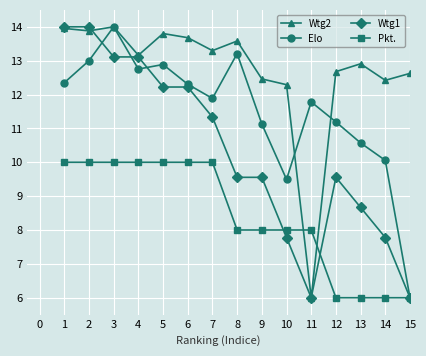

What is the difference between the Elo values at 10 and 11?

2.3